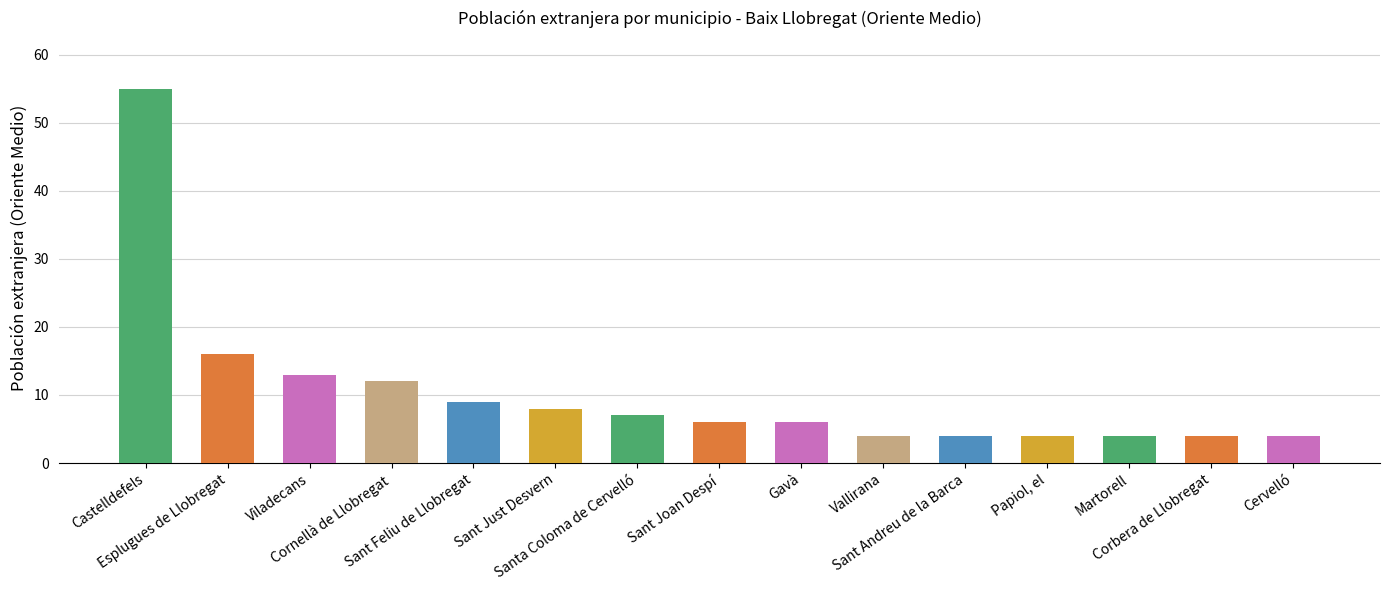

What is the average value?

10